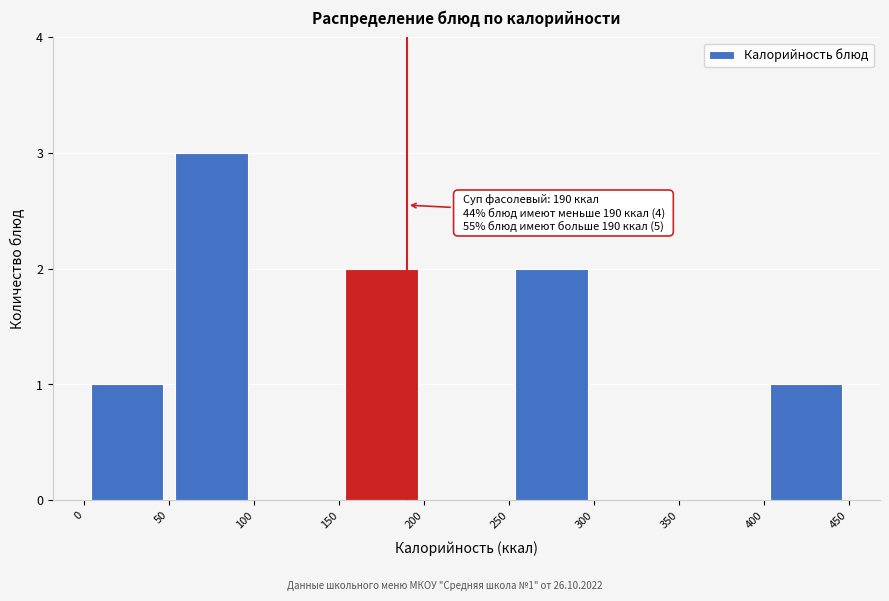

Which range on the x-axis has the tallest bar?

50 to 100